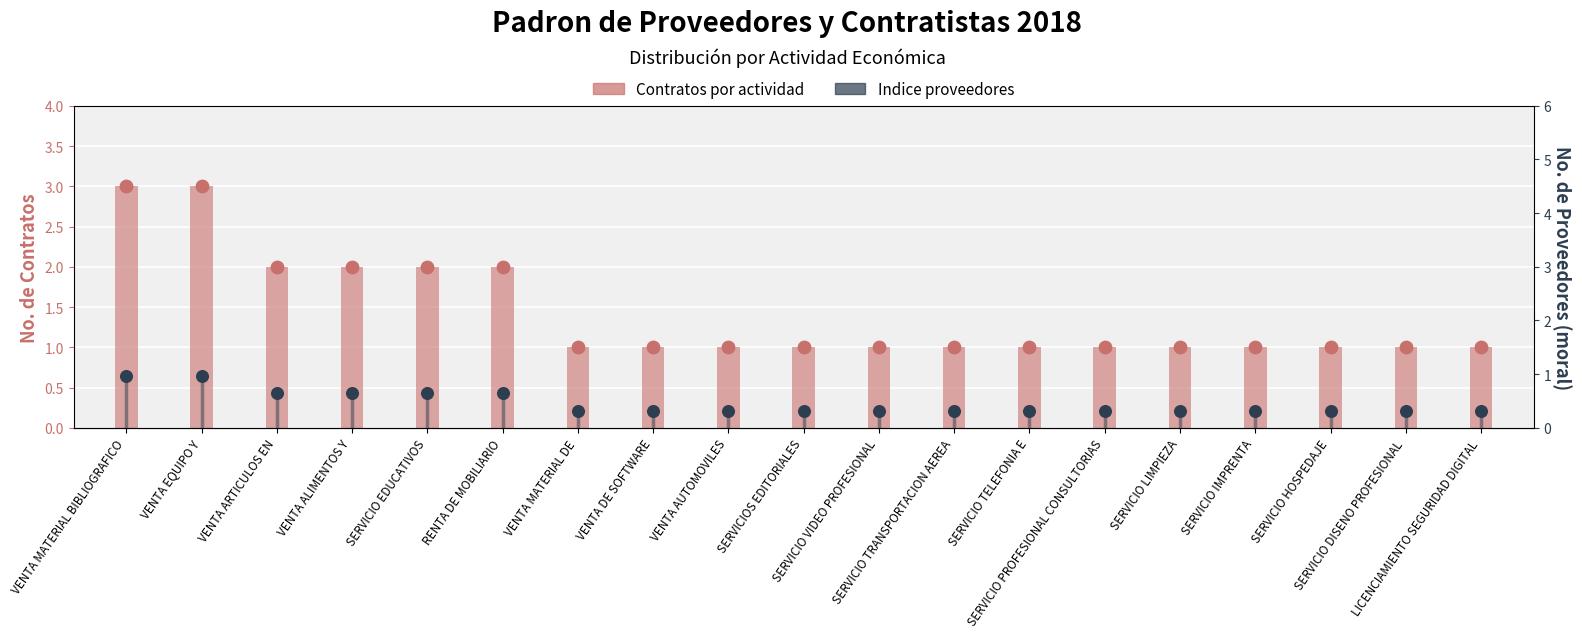

Which has a higher value, SERVICIO HOSPEDAJE or VENTA MATERIAL BIBLIOGRAFICO?

VENTA MATERIAL BIBLIOGRAFICO